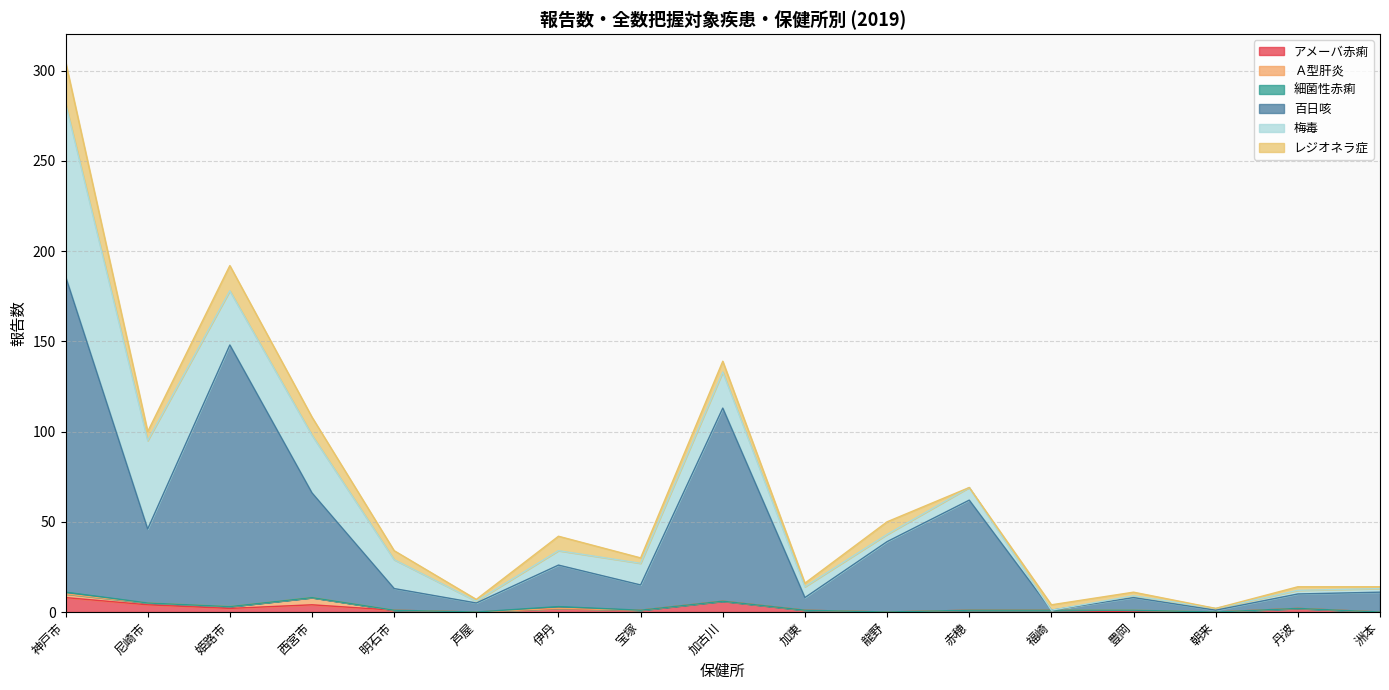

What is the difference between the 百日咳 values at 姫路市 and 神戸市?

30